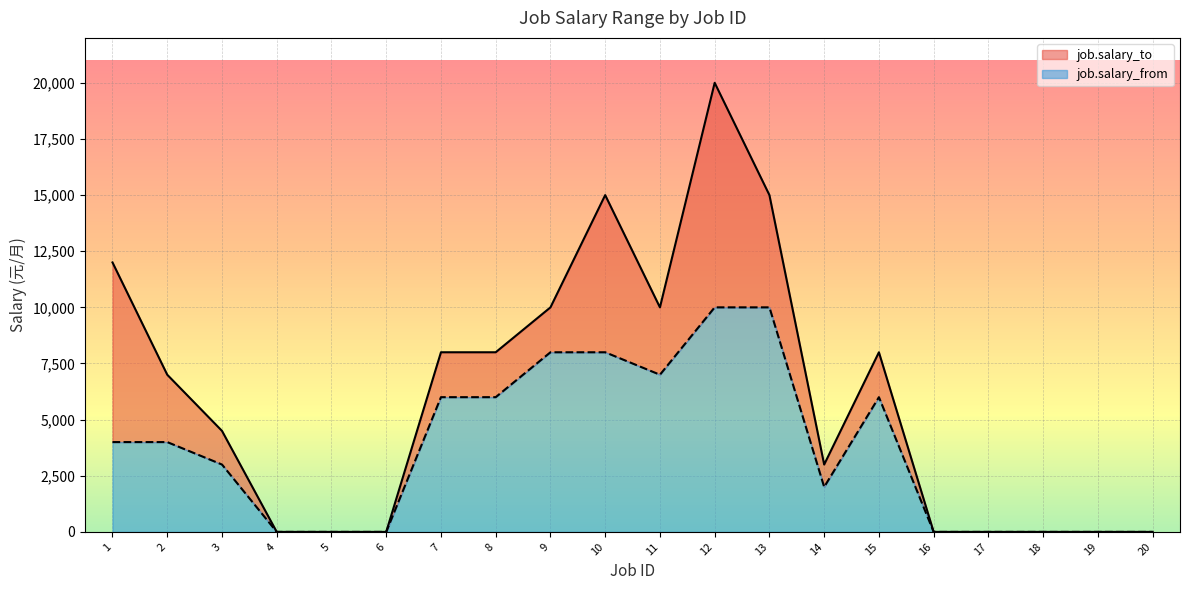

What is the sum of the job.salary_to values at 10 and 4?

14999